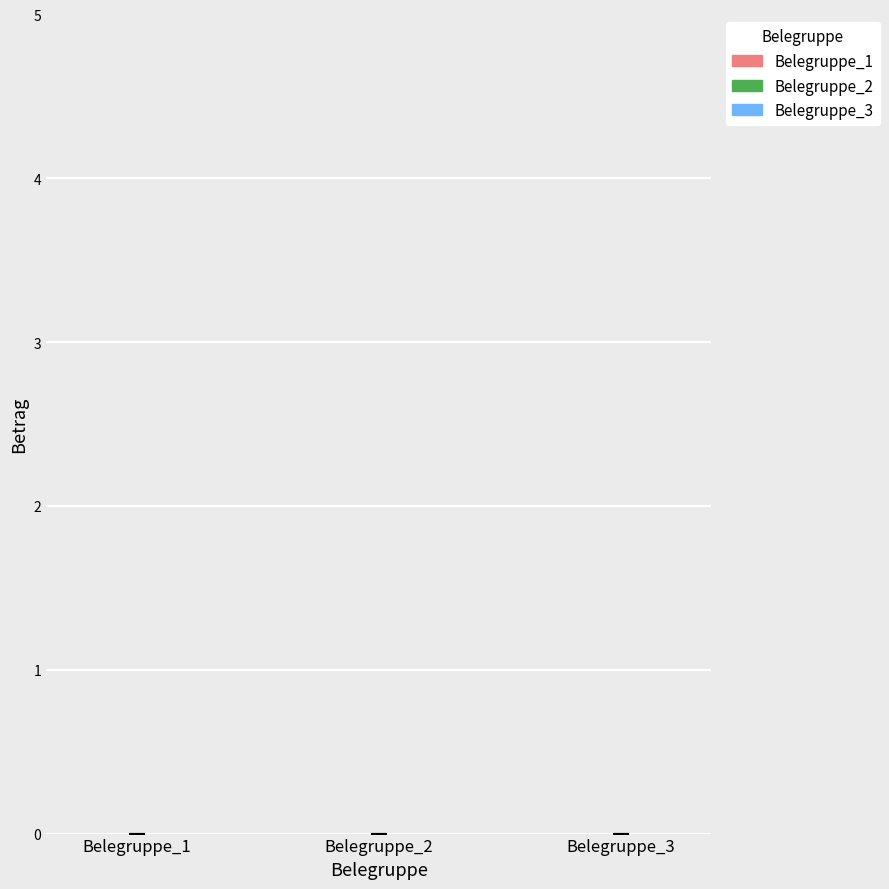

True or false: Belegnr. has a value of 8 at 5.

False